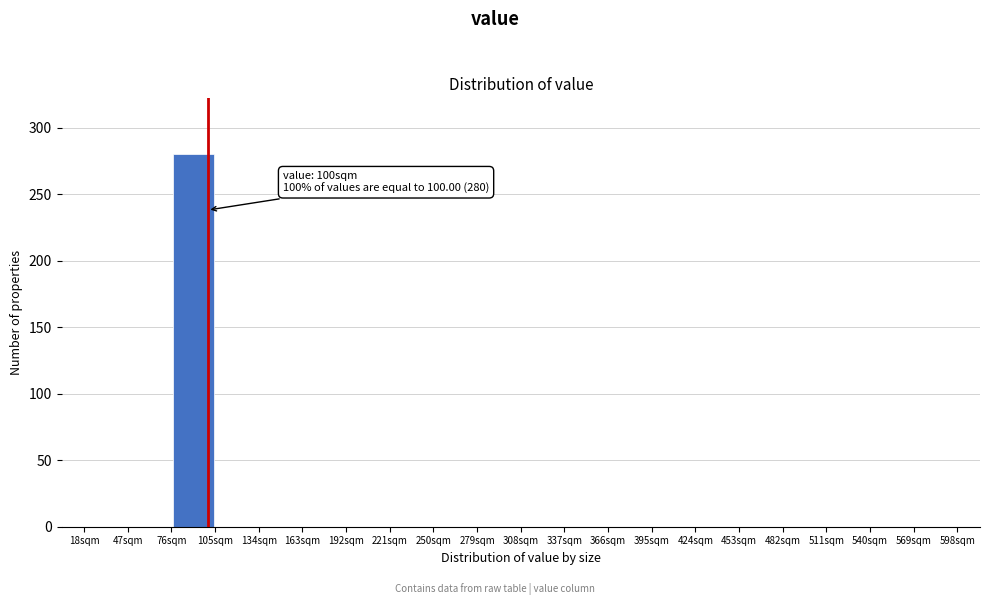

Which range on the x-axis has the tallest bar?

76 to 105